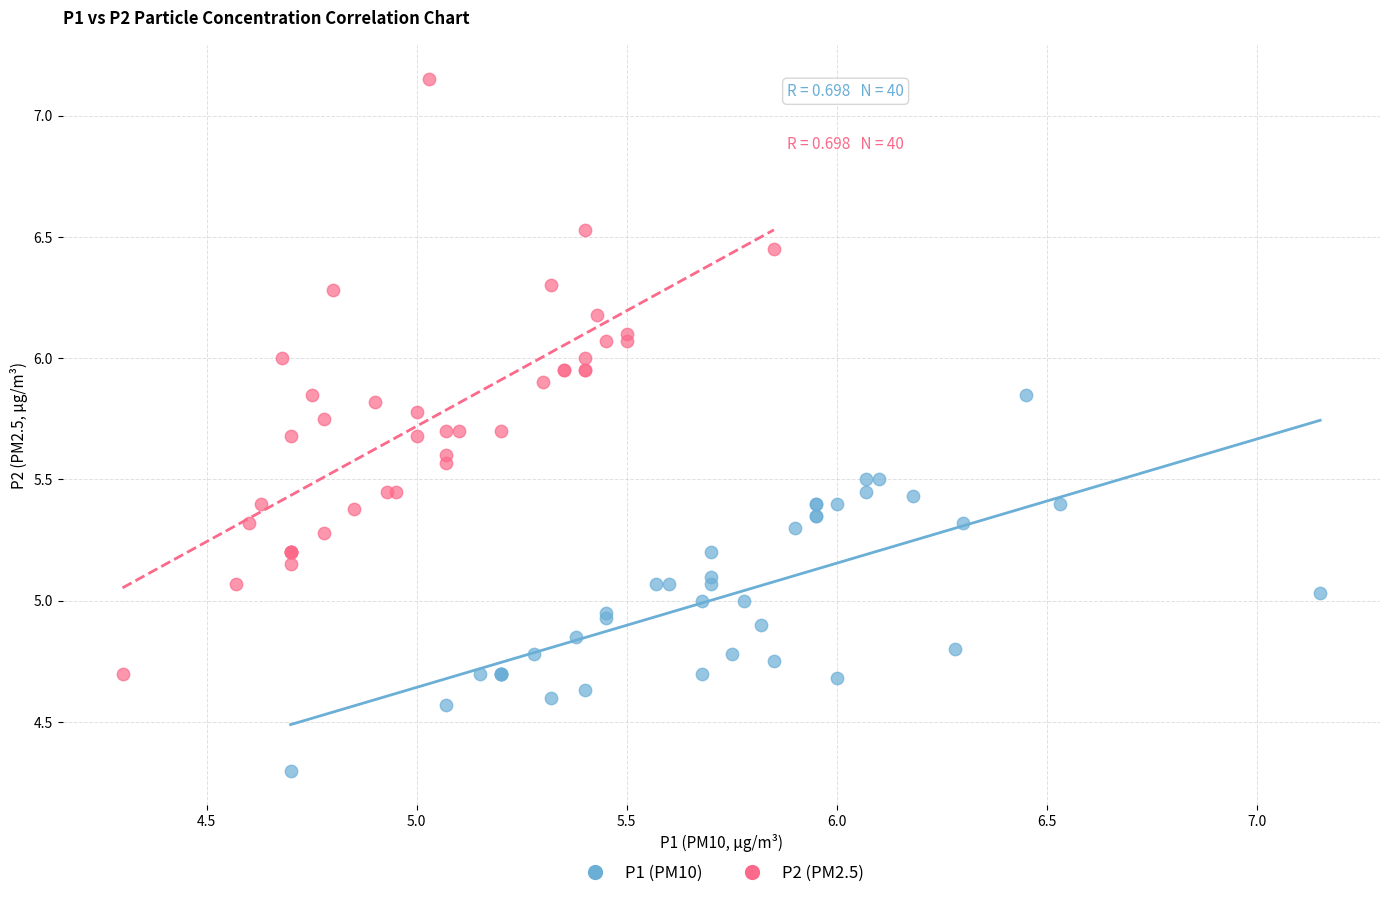

Which series has the widest spread of Y values?

P2 (PM2.5)